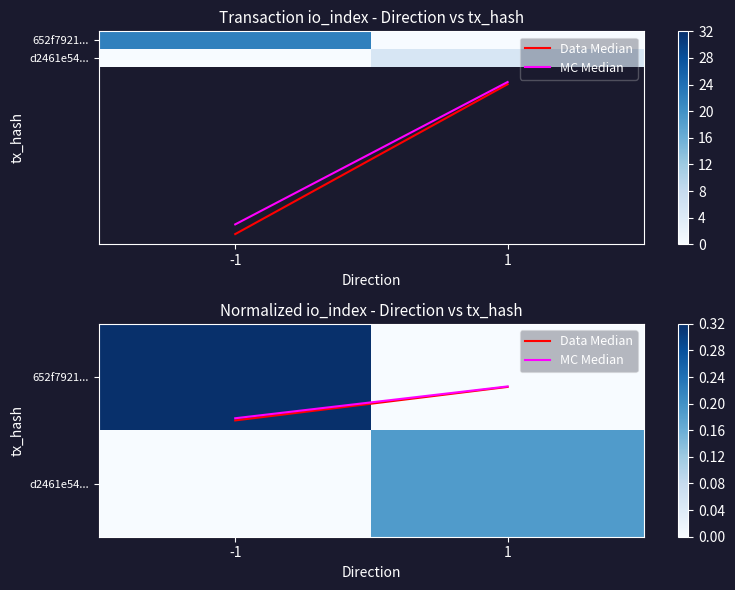

How many values in the 652f7921... series exceed 0?

1